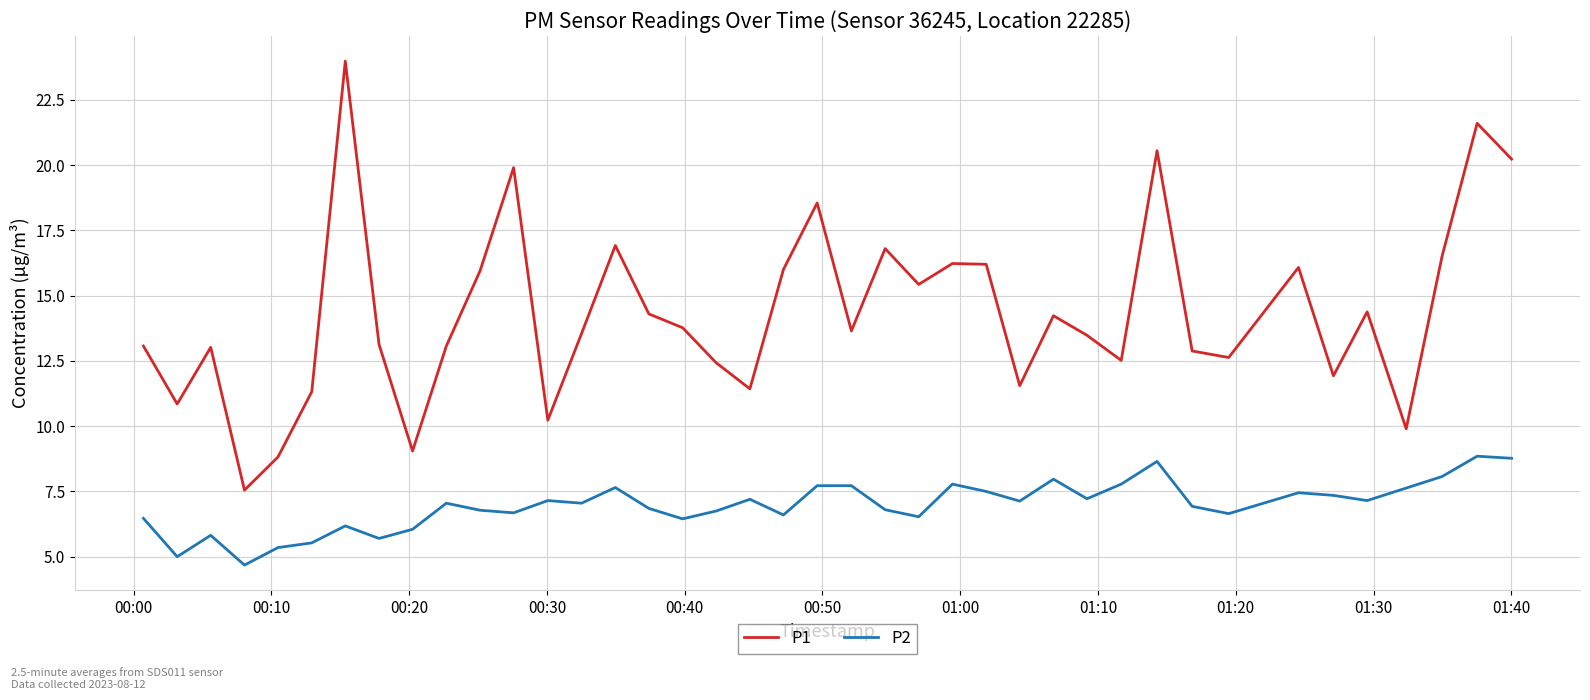

True or false: P2 and P1 cross at least once.

False